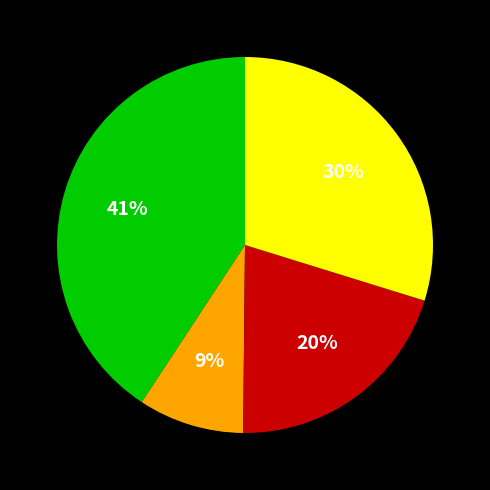

Does any single category account for the majority?

No